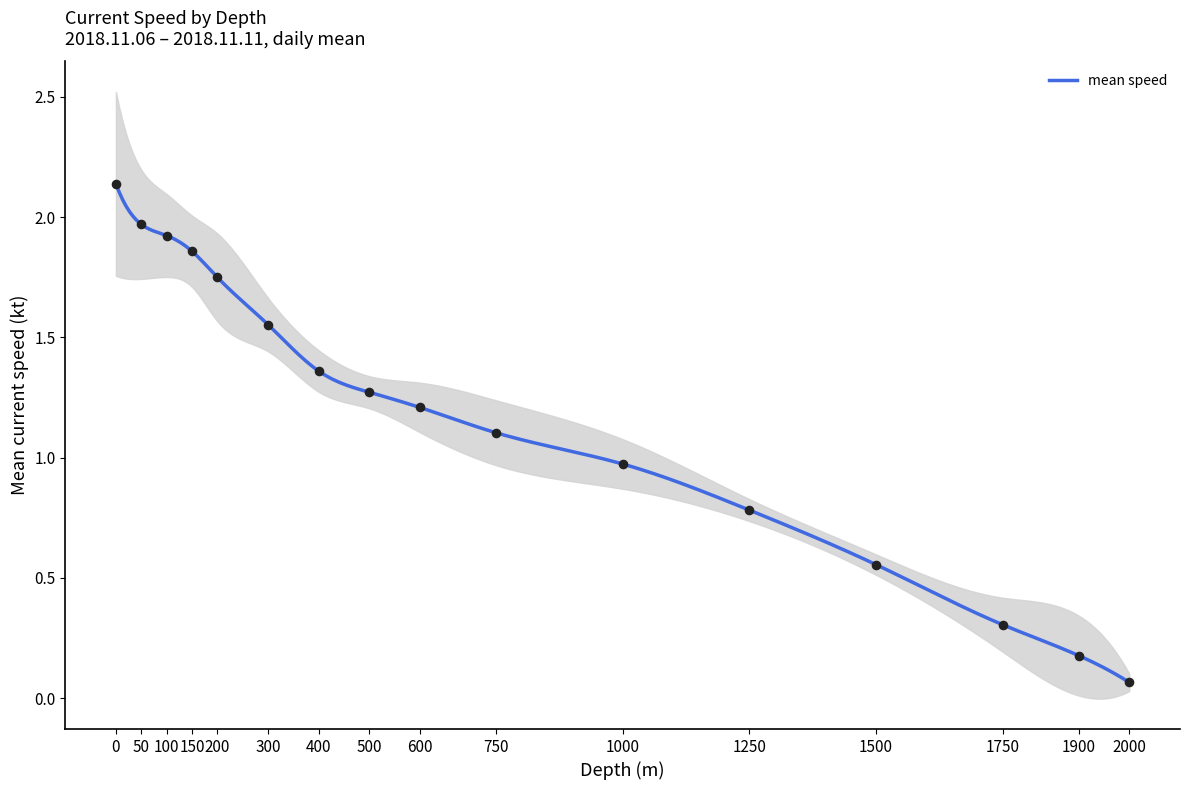

The mean speed series shows 1.5 at 0. True or false?

False